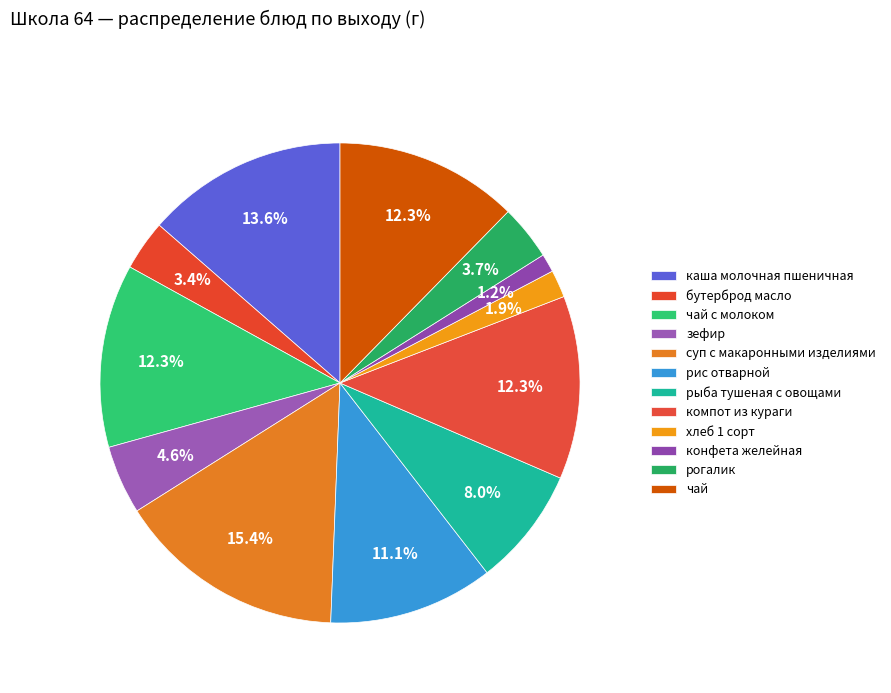

Which slice is the largest?

суп с макаронными изделиями